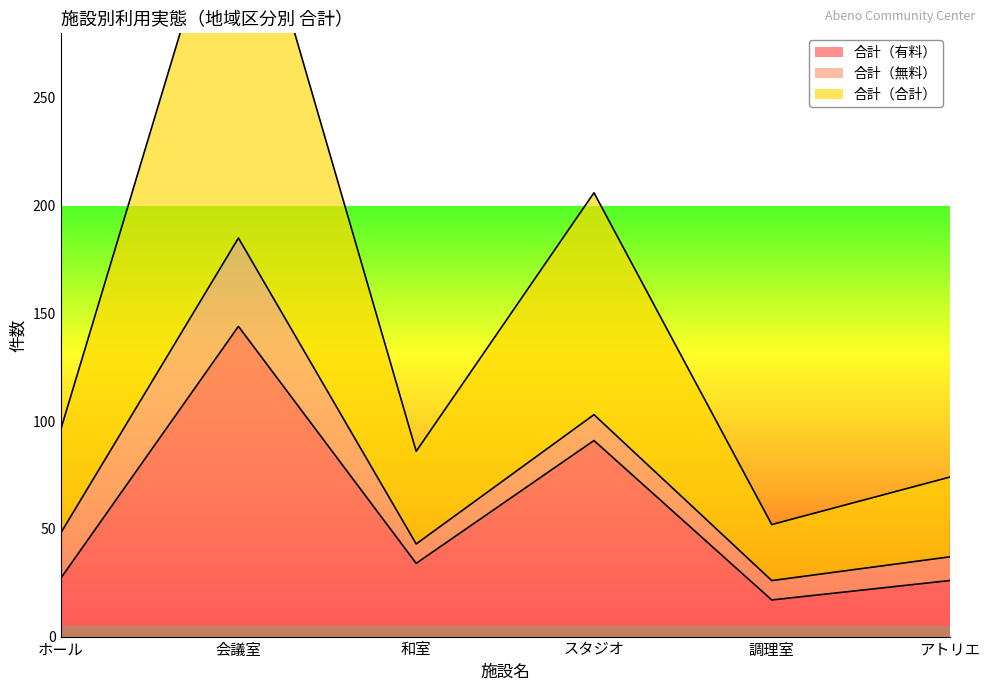

Which series has the widest spread of values?

合計（合計）